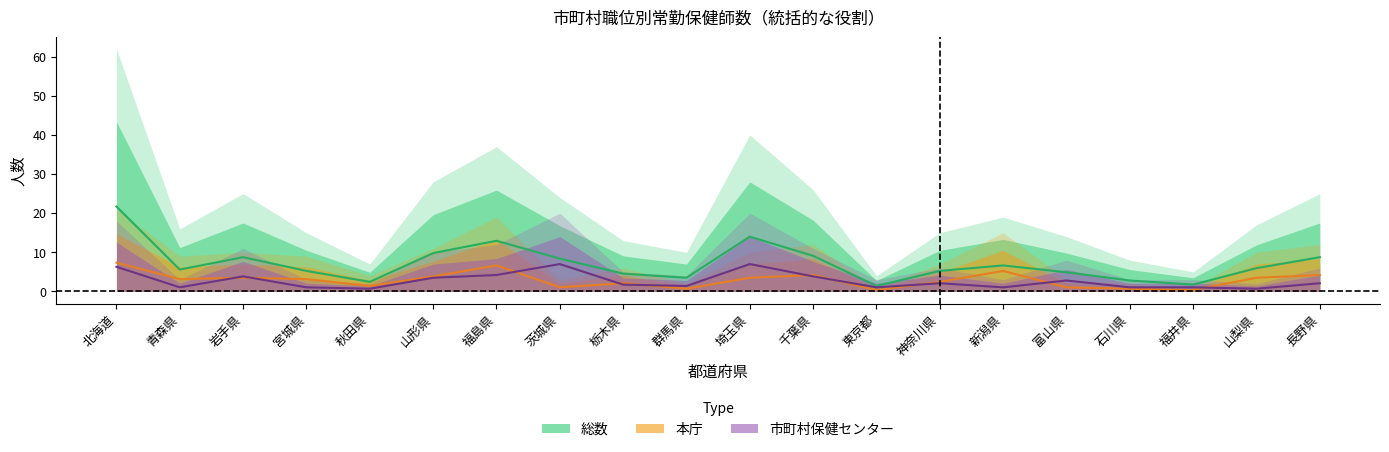

How many lines are shown in the chart?

3